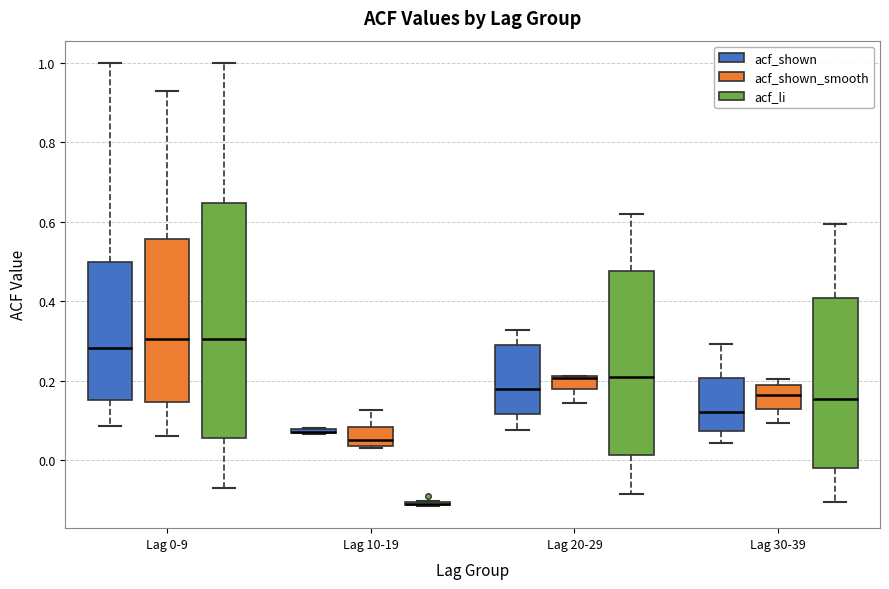

Comparing the boxes themselves (not the whiskers), which one is the tallest?

Lag 0-9 (acf_li)